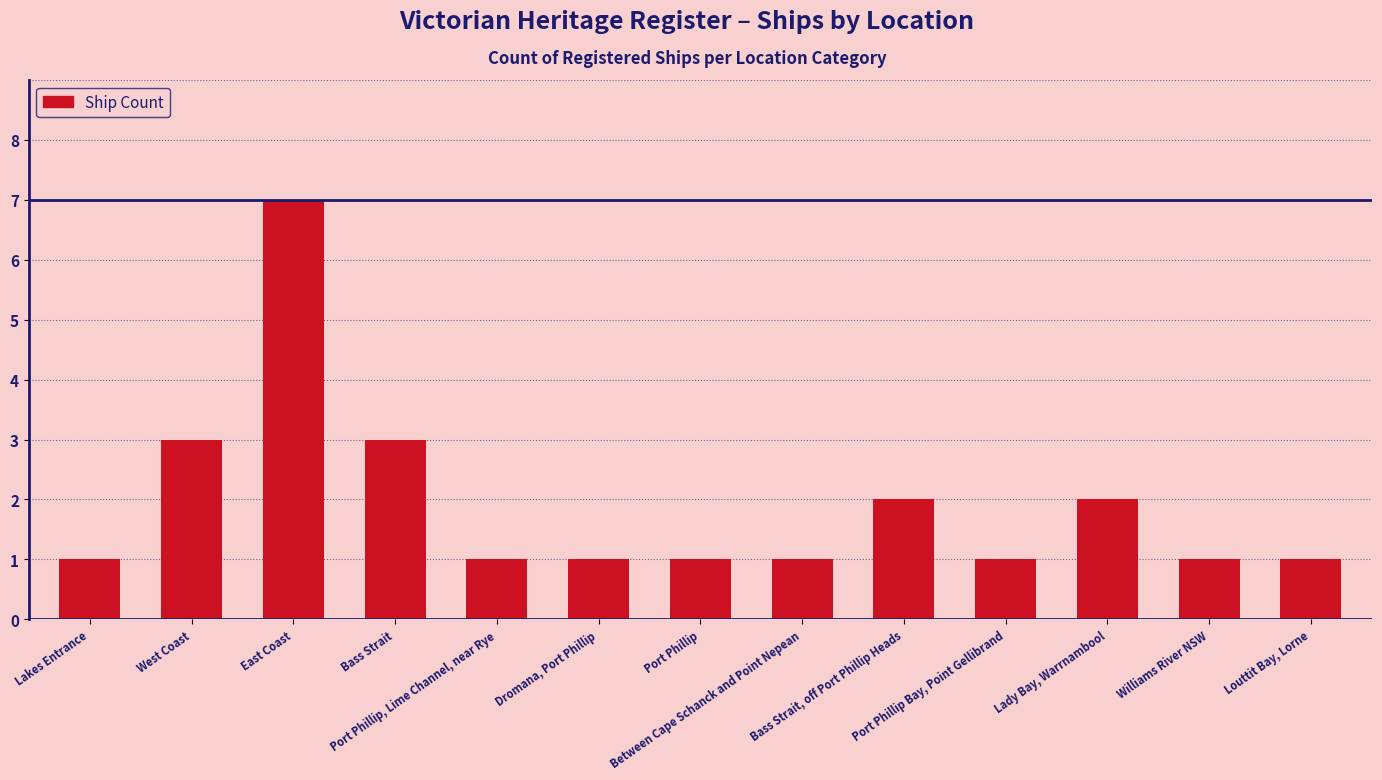

What is the difference between the second highest and minimum values?

2